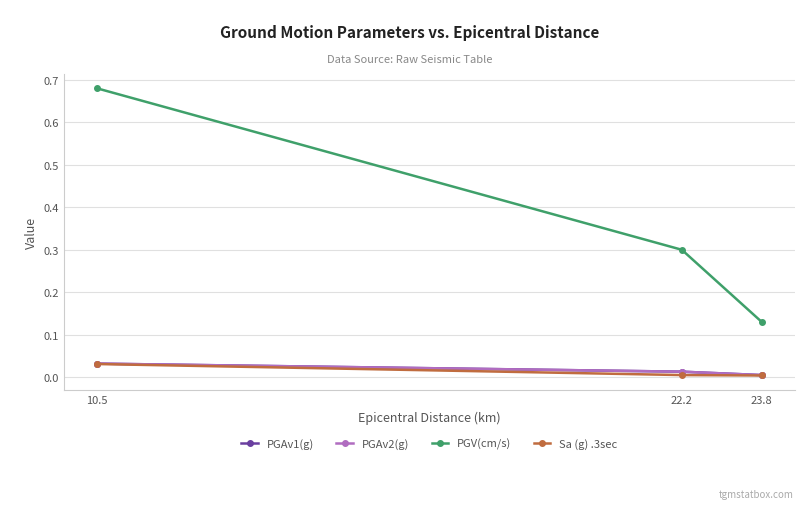

Reading right to left, extract all data points from this chart.

PGAv1(g): 0.0	0.0	0.0
PGAv2(g): 0.0	0.0	0.0
PGV(cm/s): 0.1	0.3	0.7
Sa (g) .3sec: 0.0	0.0	0.0